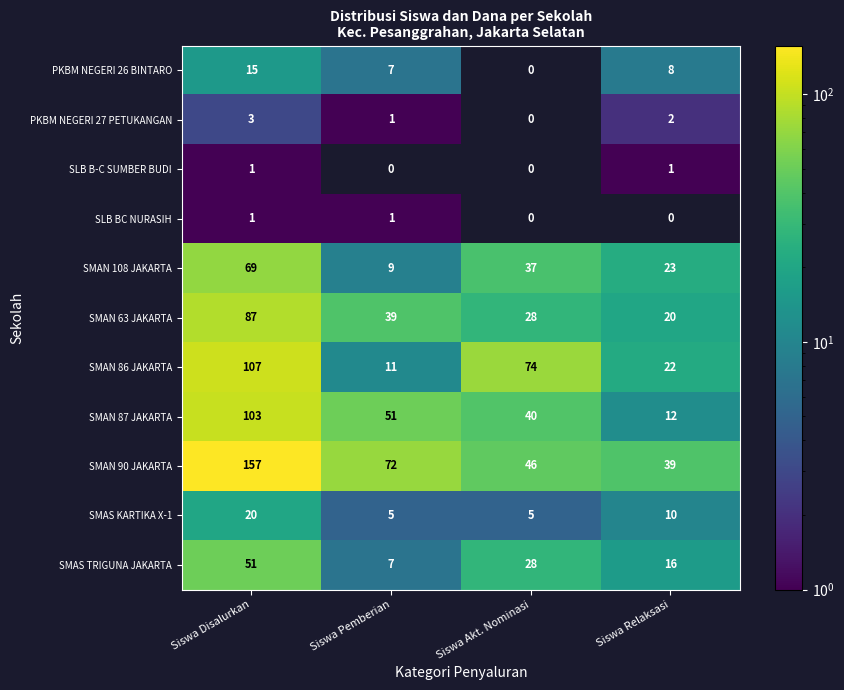

What is the total value across all series at Siswa Disalurkan?

614